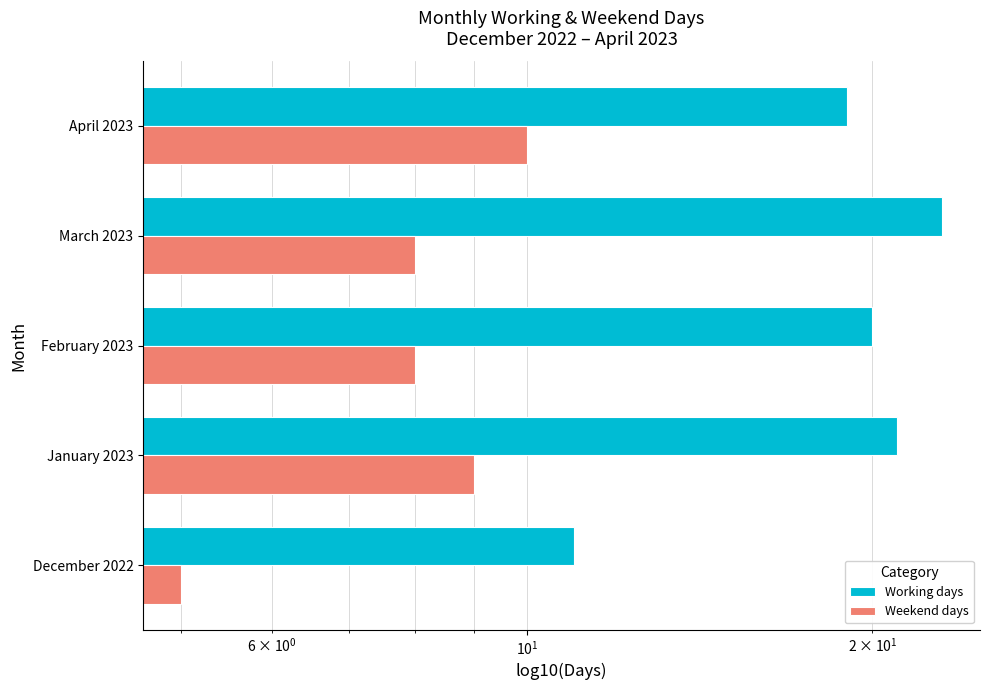

What is the value of the Working days bar at the 5th from the left?

19